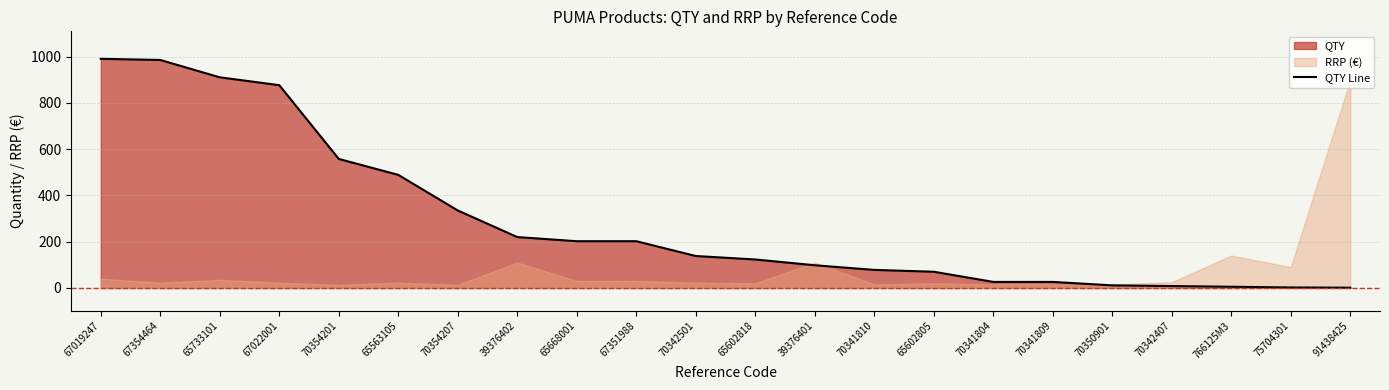

What is the average value?

289